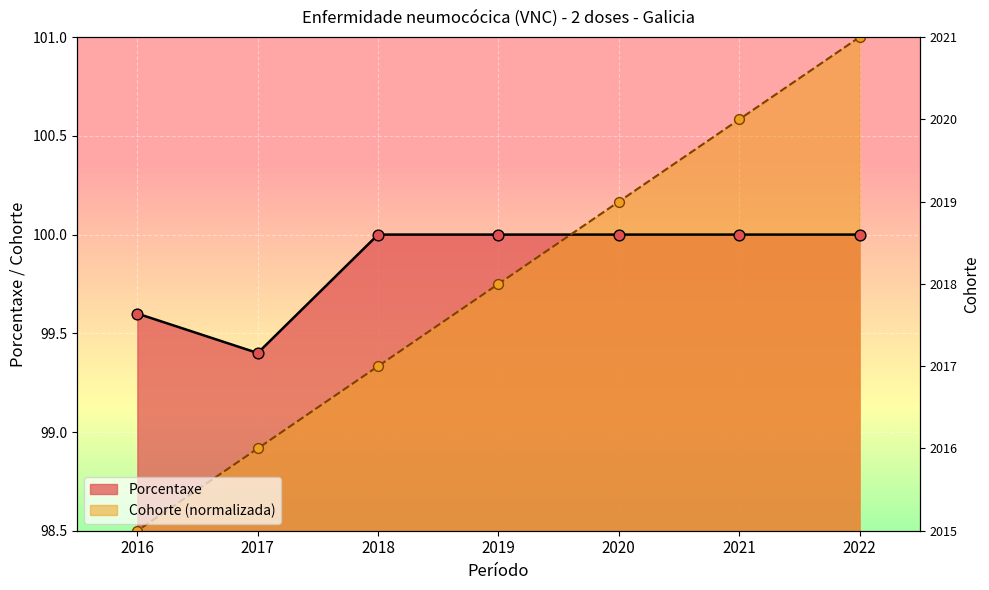

Which series has the largest Y range (max minus min)?

Cohorte